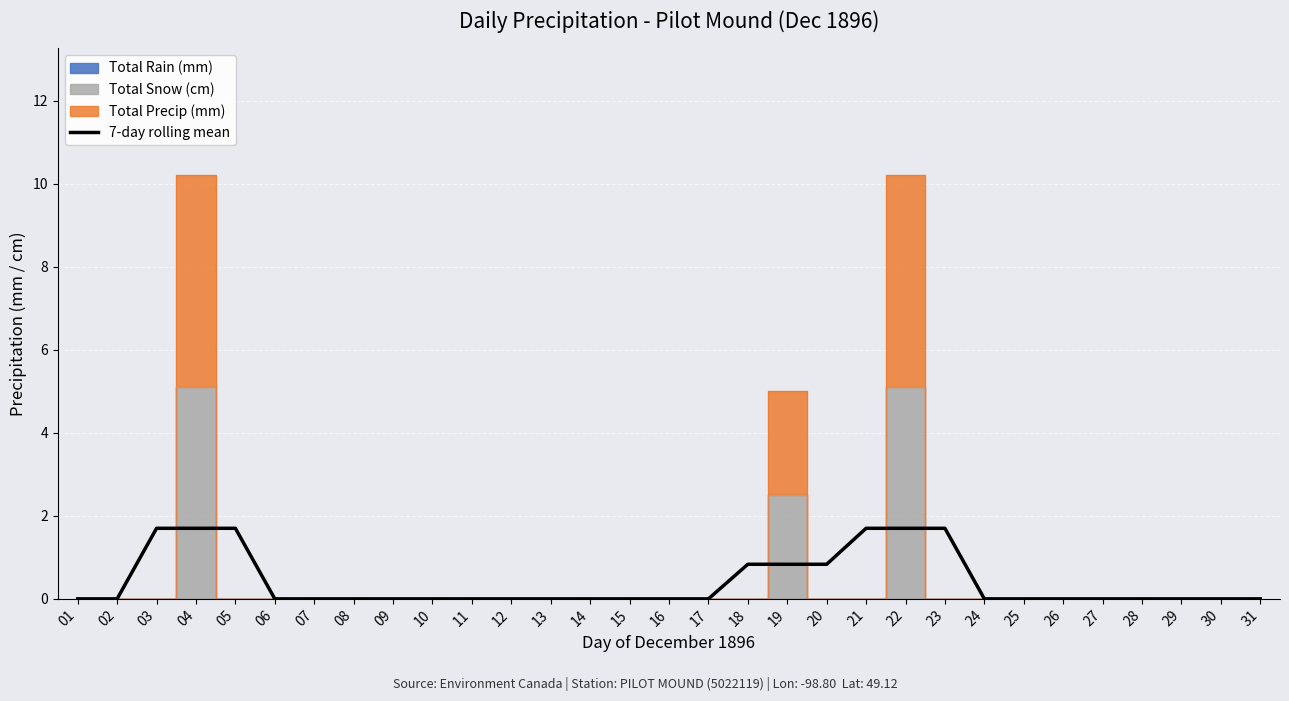

Reading left to right, what are all the values shown in this chart?

0.0	0.0	1.7	1.7	1.7	0.0	0.0	0.0	0.0	0.0	0.0	0.0	0.0	0.0	0.0	0.0	0.0	0.8	0.8	0.8	1.7	1.7	1.7	0.0	0.0	0.0	0.0	0.0	0.0	0.0	0.0